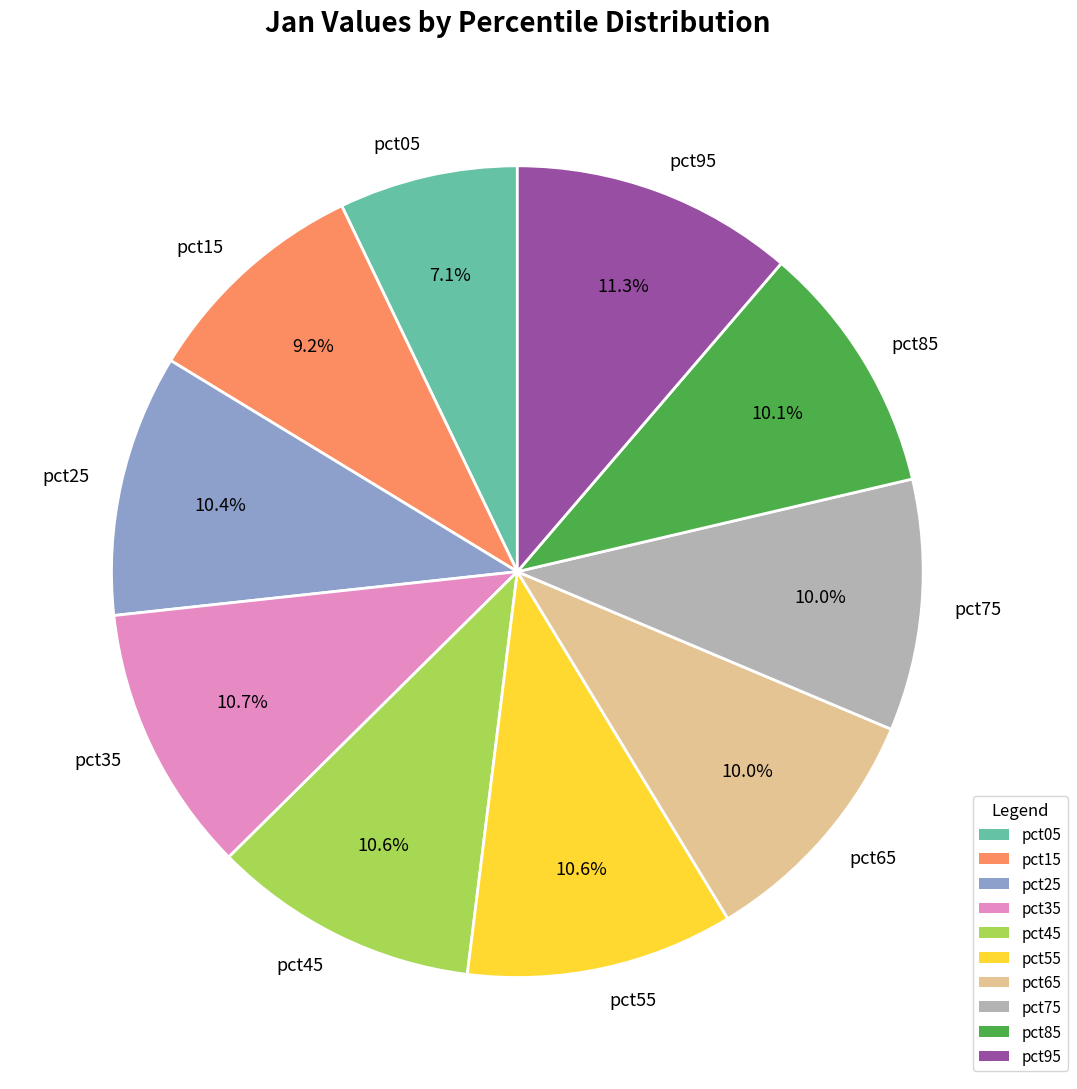

What percentage is the pct05 slice, to the nearest percent?

7%